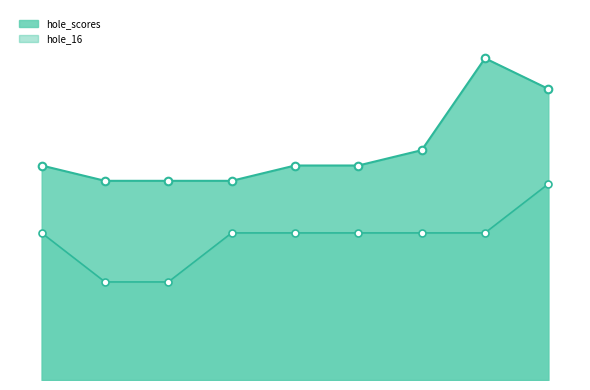

Does the chart have visible grid lines?

No